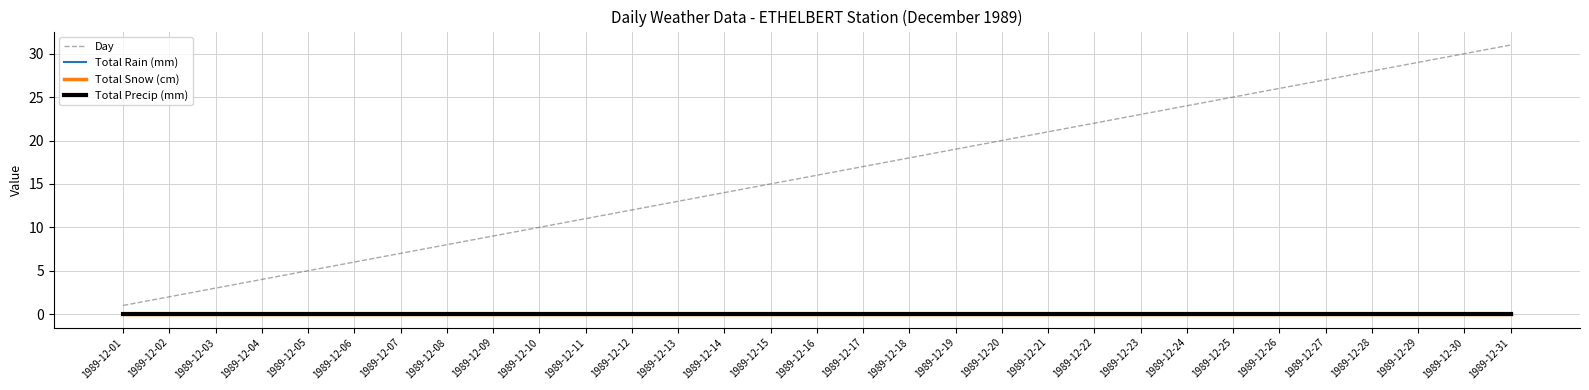

At how many categories does at least one series exceed 0?

31